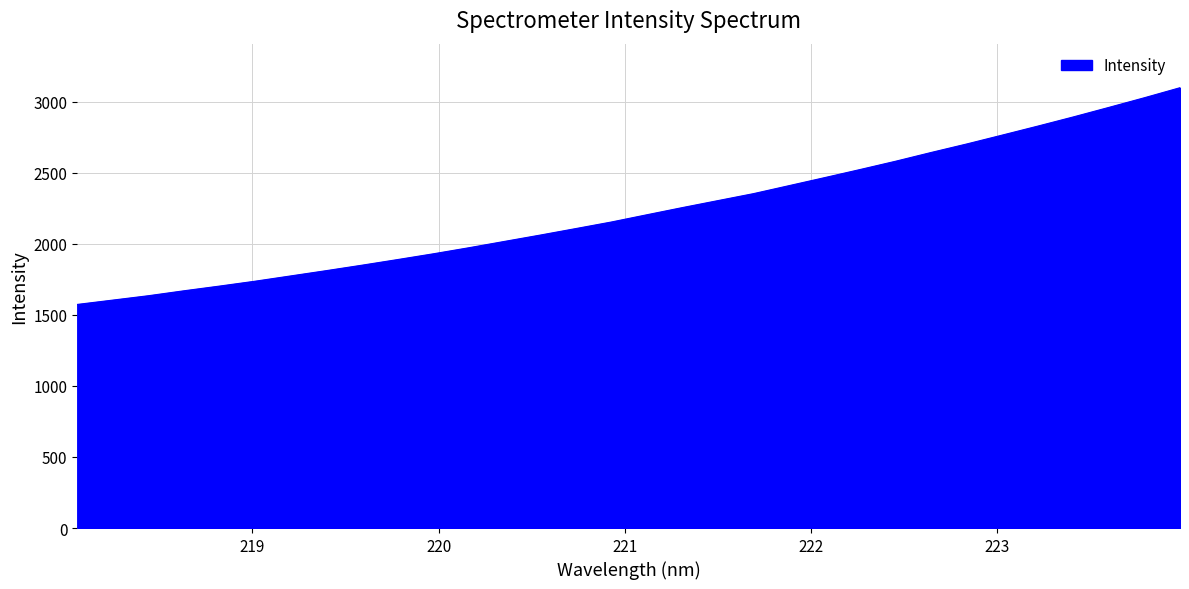

What is the greatest value displayed?

3098.5